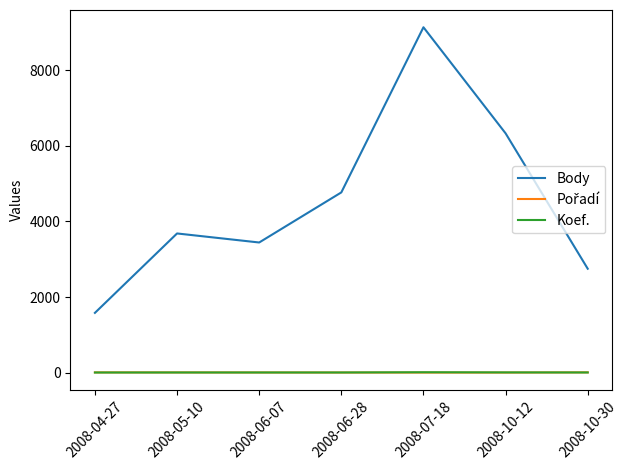

What is the sum of the Body values at 2008-06-07 and 2008-10-12?

9774